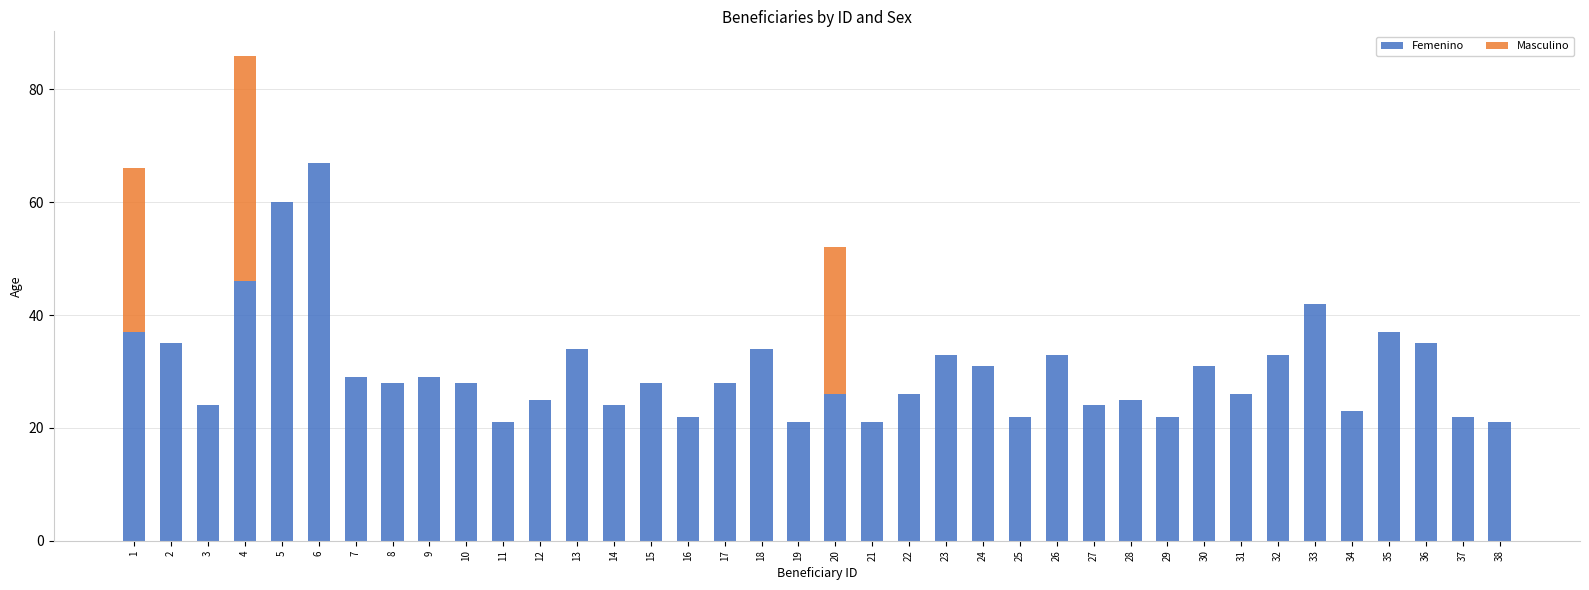

How many distinct data groups are displayed?

2